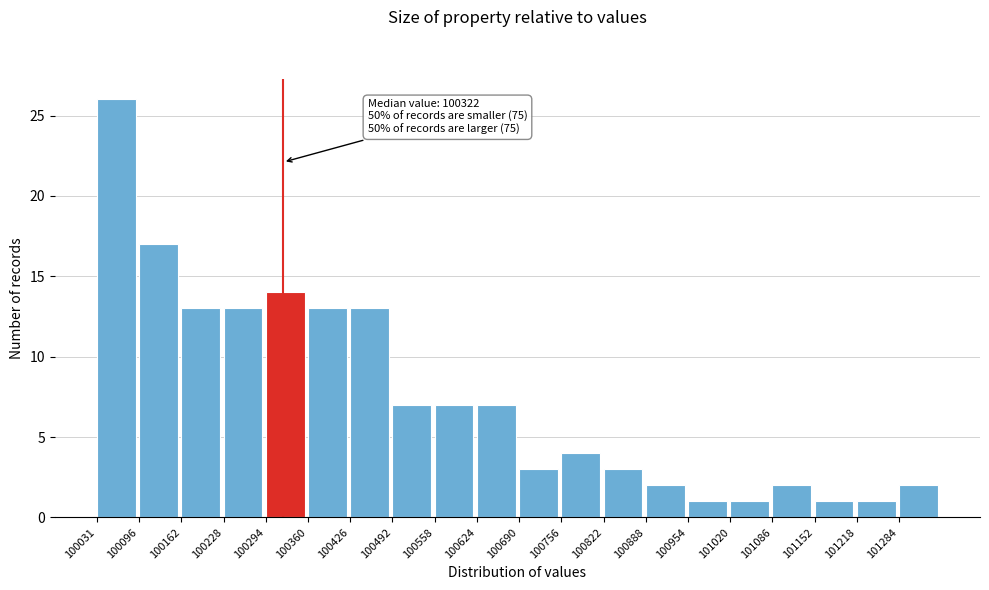

Over which range of the x-axis is the bar tallest?

100030 to 100100